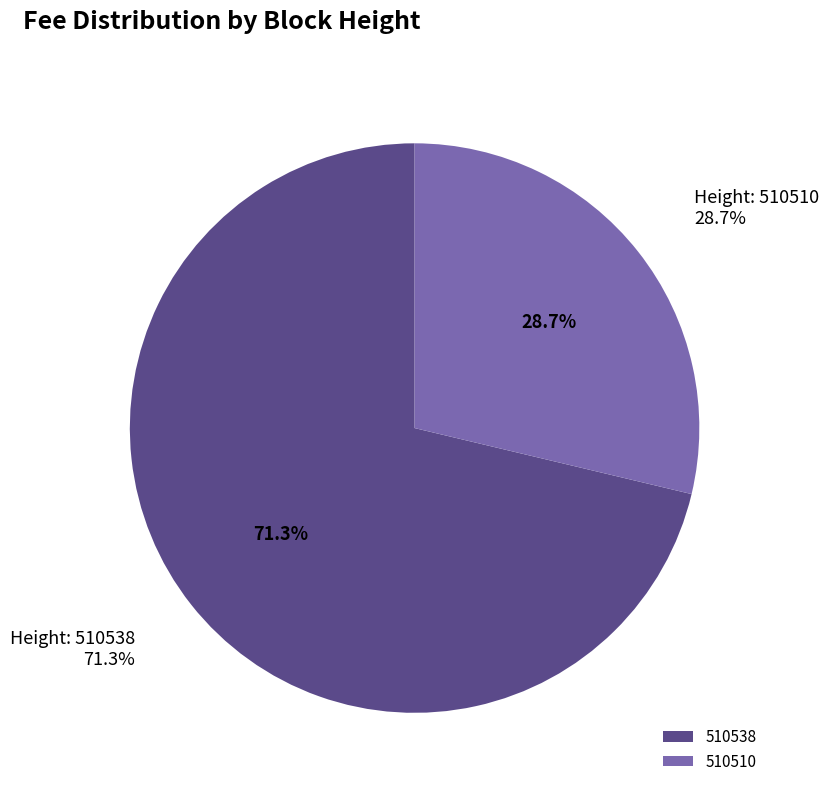

To the nearest percent, what percentage of the pie is 510510?

29%